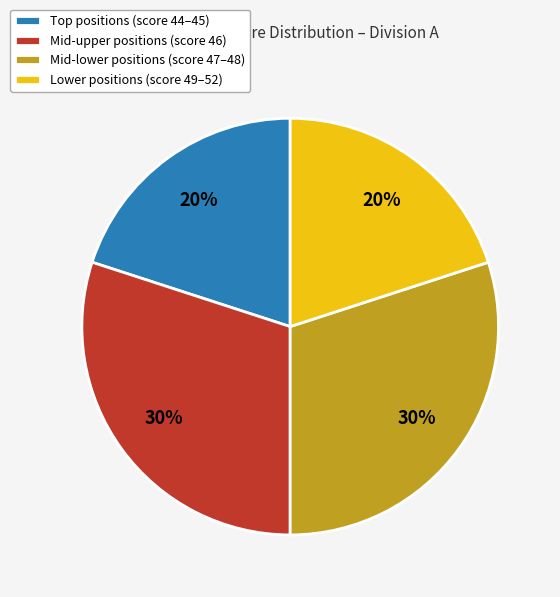

Approximately how many times larger is the value at Mid-upper positions (score 46) compared to Mid-lower positions (score 47–48)?

1.0